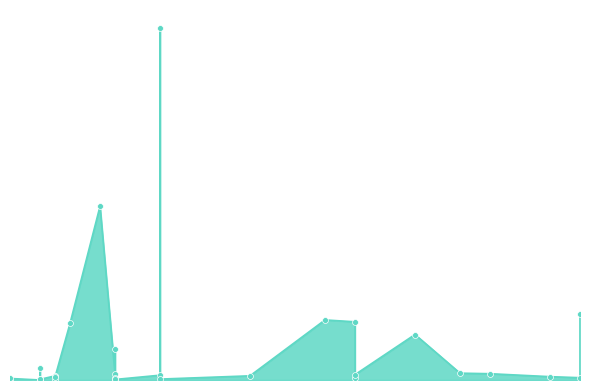

What is the change in value from 2021-11-08 to 2021-11-17?

-216058000